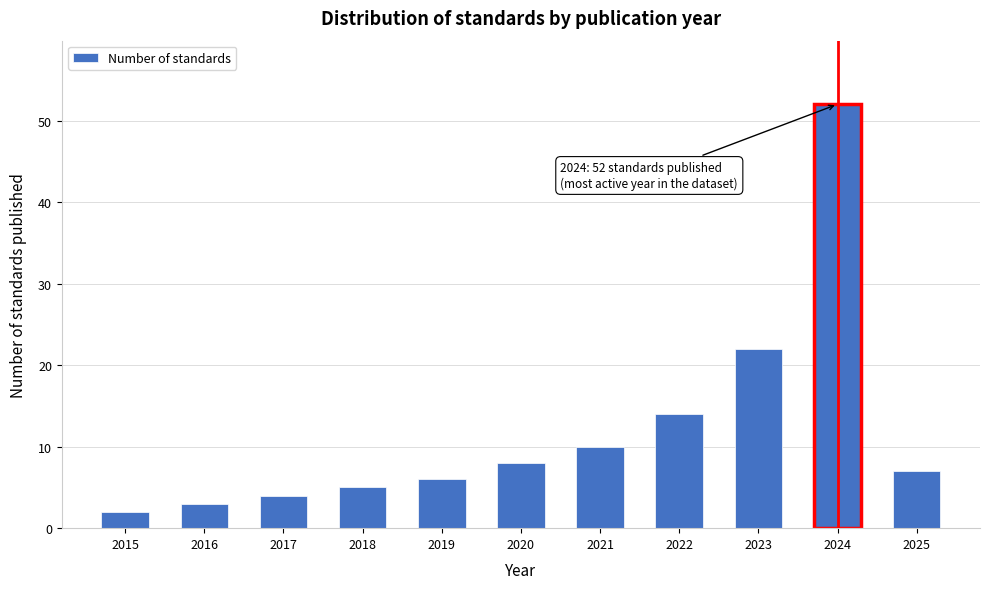

Reading left to right, list all the values displayed in this chart.

2	3	4	5	6	8	10	14	22	52	7